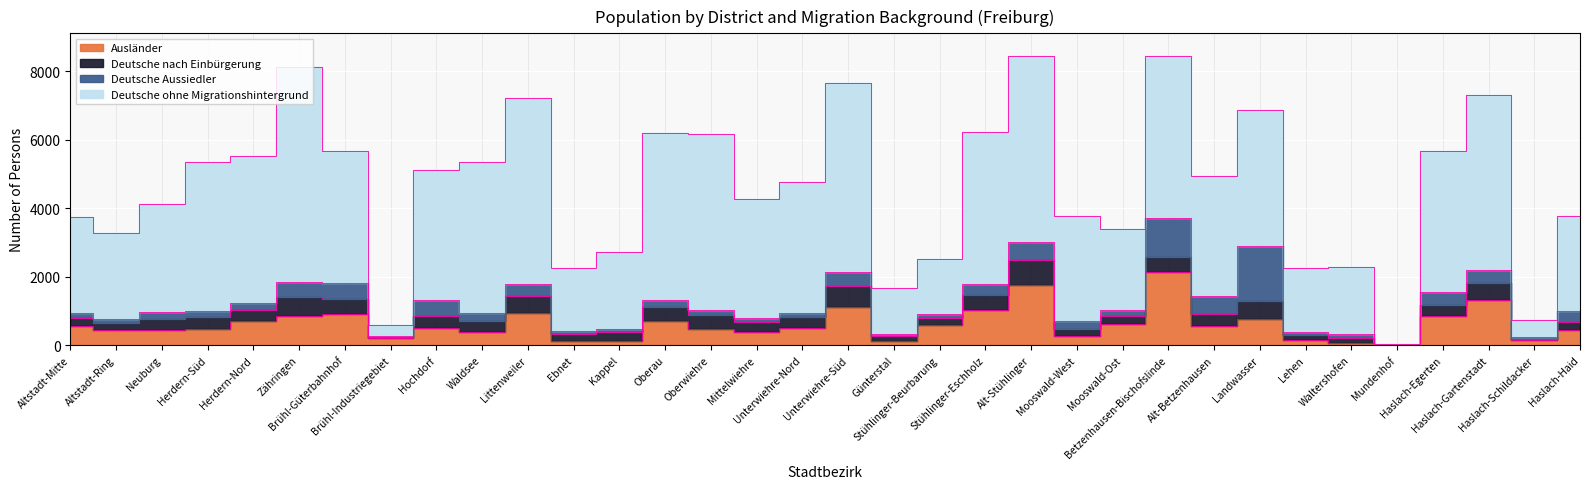

How many lines are shown in the chart?

4